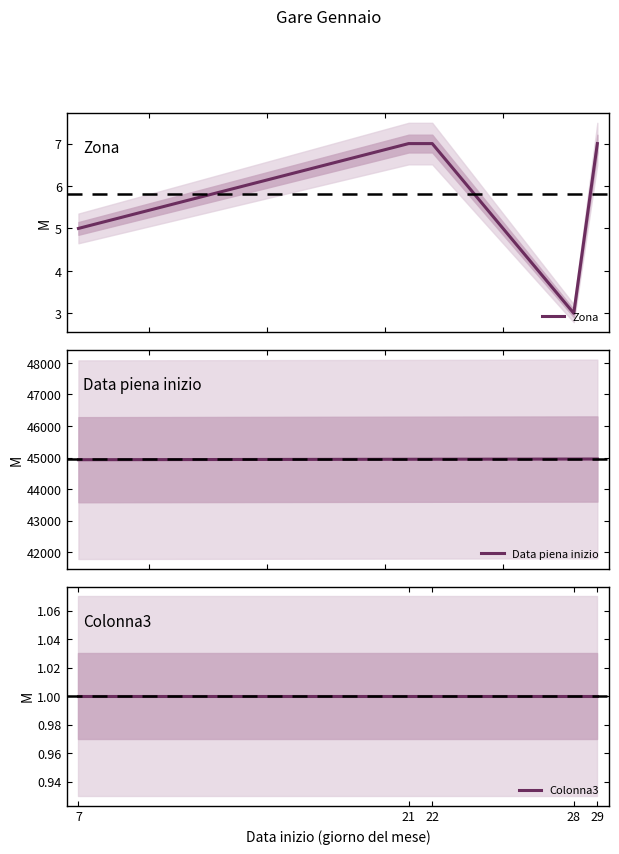

Rank the categories by Data piena inizio value from lowest to highest.

7, 21, 22, 28, 29